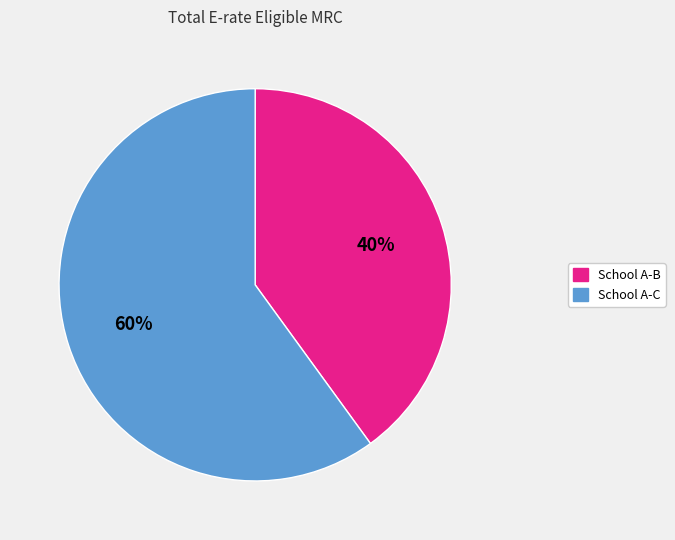

Does any single category account for the majority?

Yes